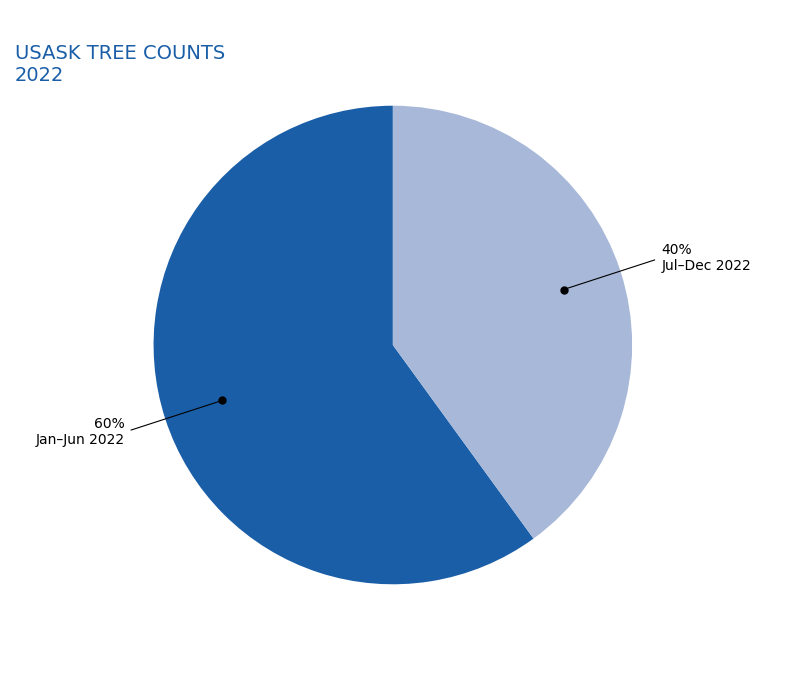

To the nearest percent, what portion does Jul–Dec 2022 represent?

40%